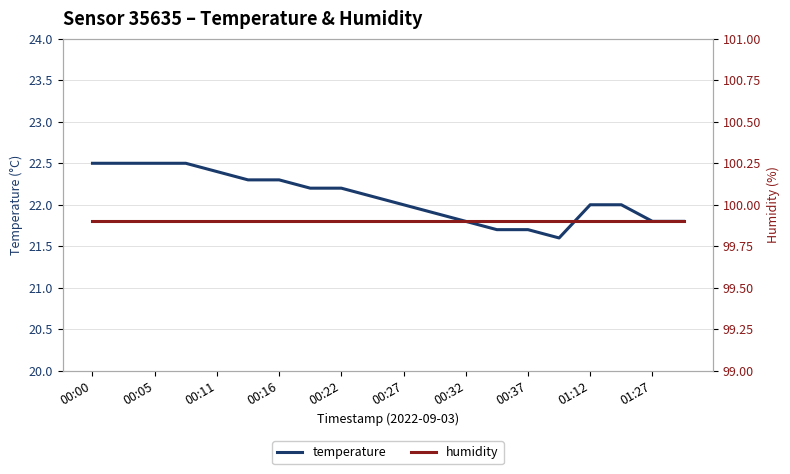

Is the value of humidity at 13 greater than the value of temperature at 19?

Yes